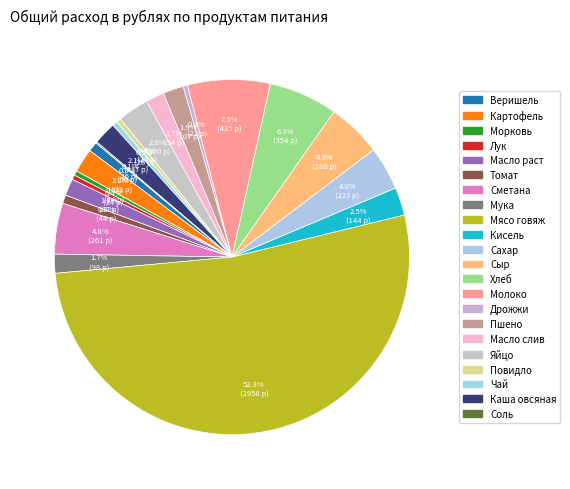

How many slices are in this pie chart?

22